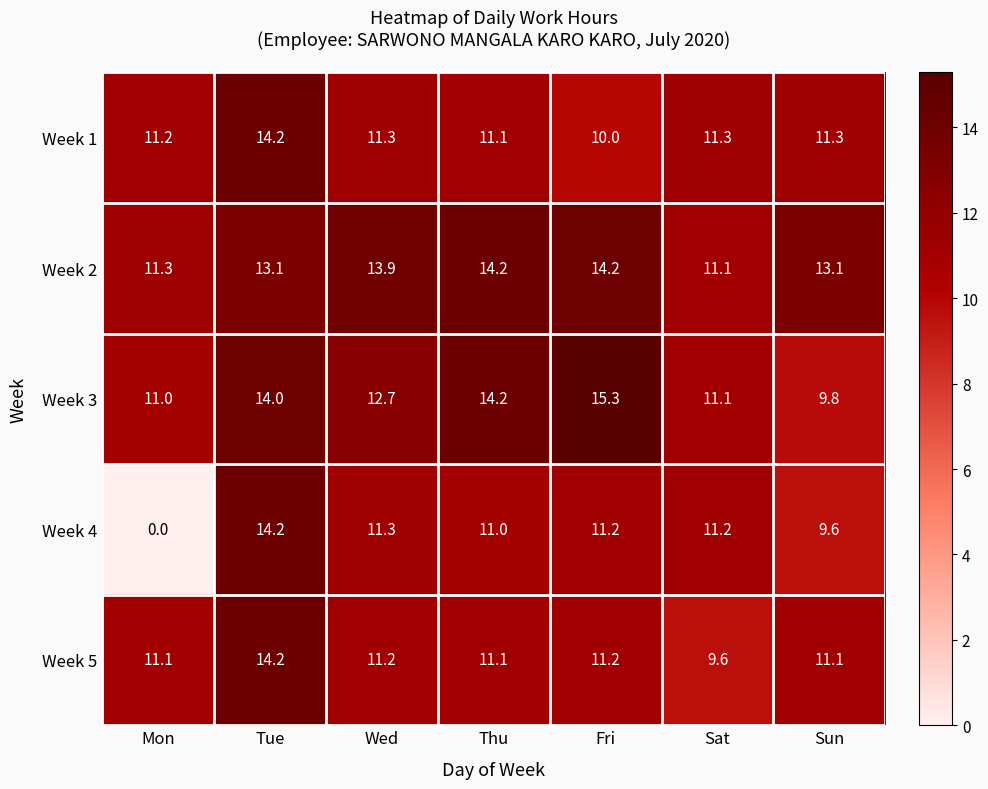

How many distinct data groups are displayed?

5